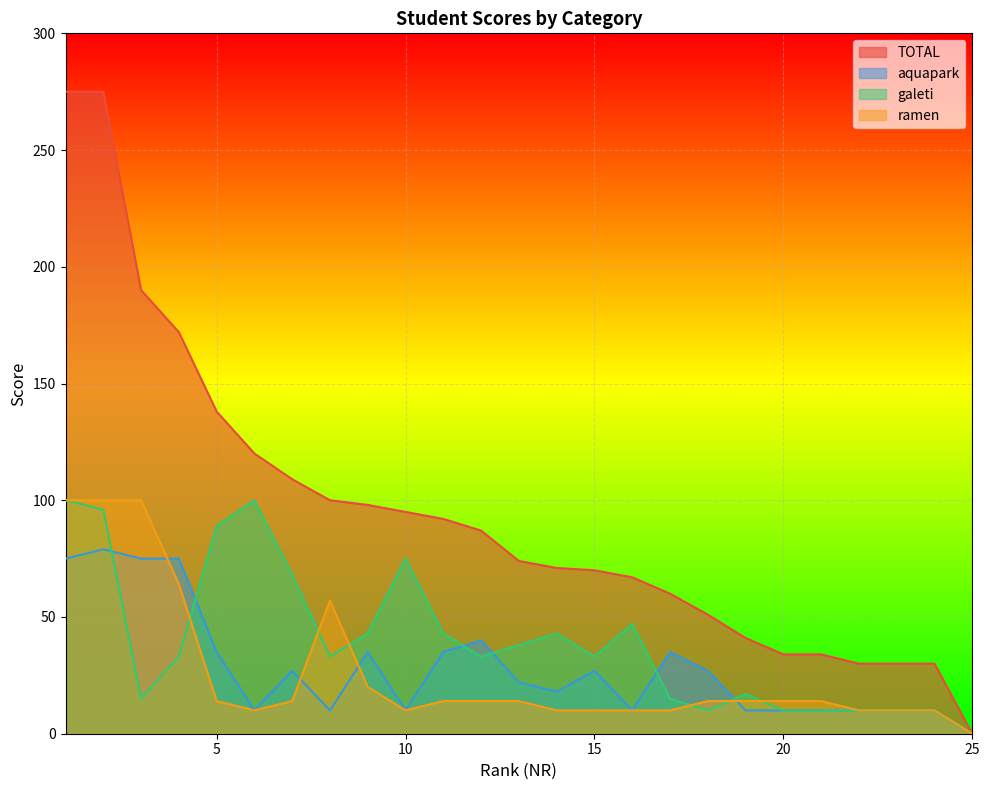

What is the difference between the TOTAL values at 1 and 18?

224